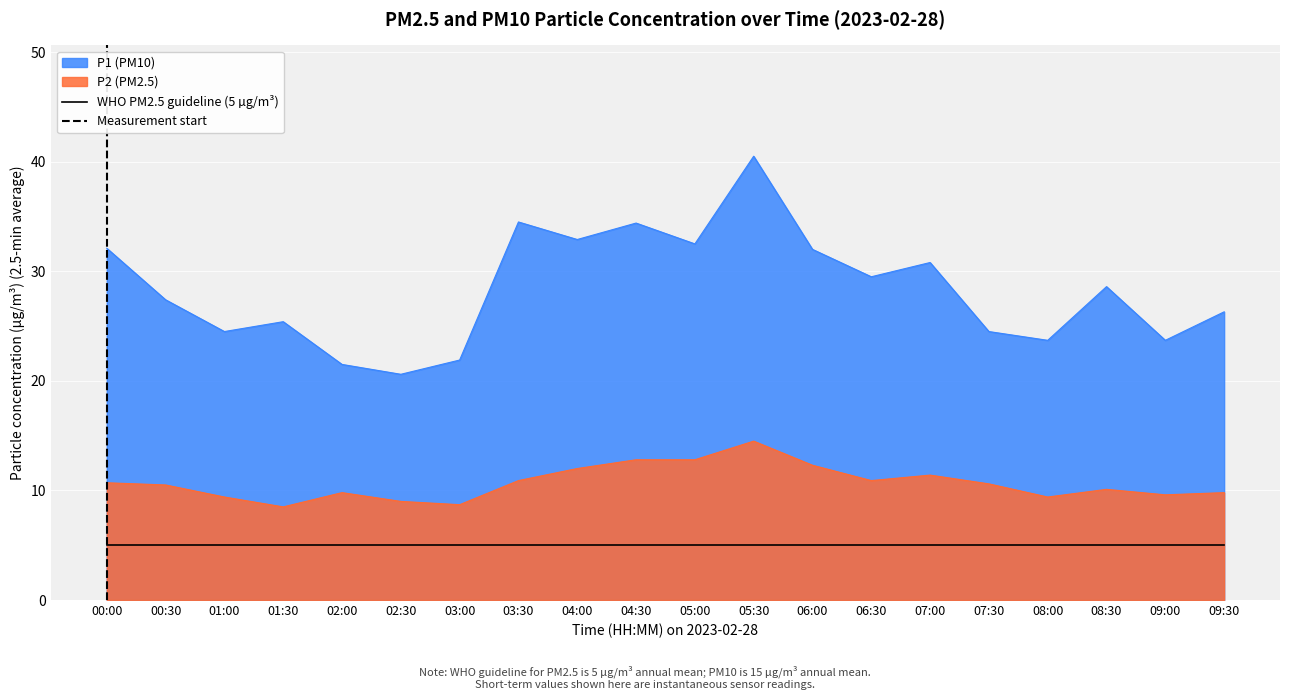

What is the highest value of the P2 (PM2.5) series?

14.5